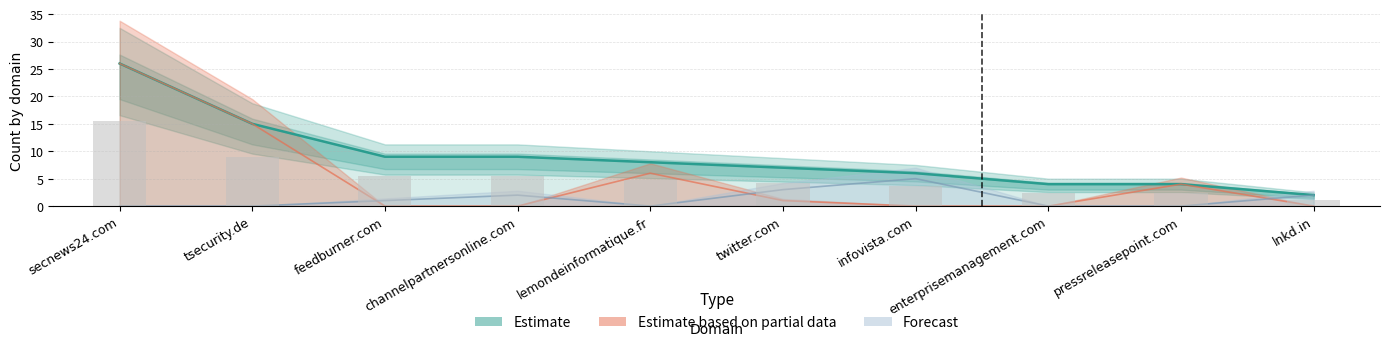

Where does the data first go above 8?

secnews24.com